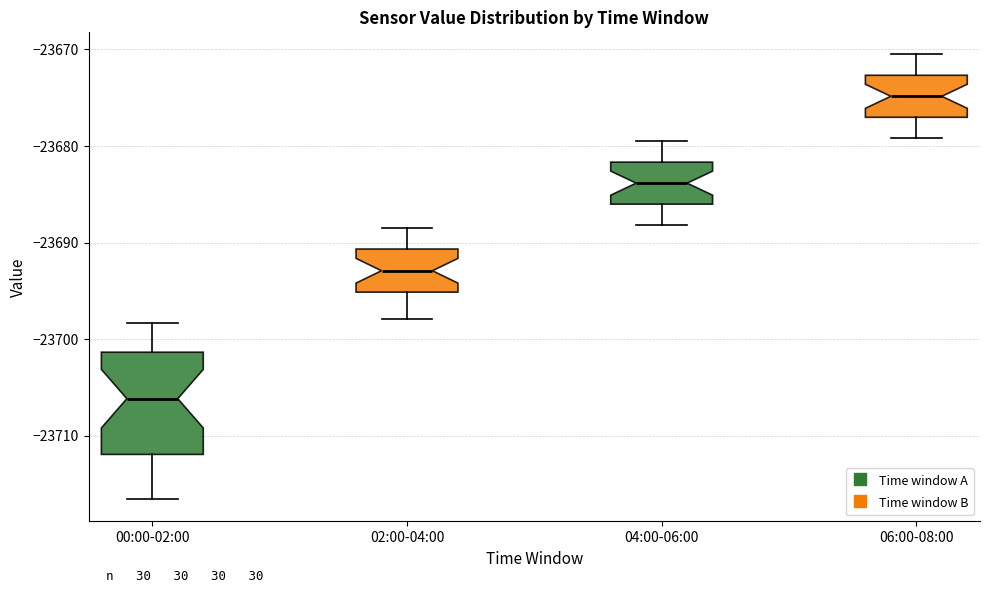

Comparing the boxes themselves (not the whiskers), which one is the tallest?

00:00-02:00